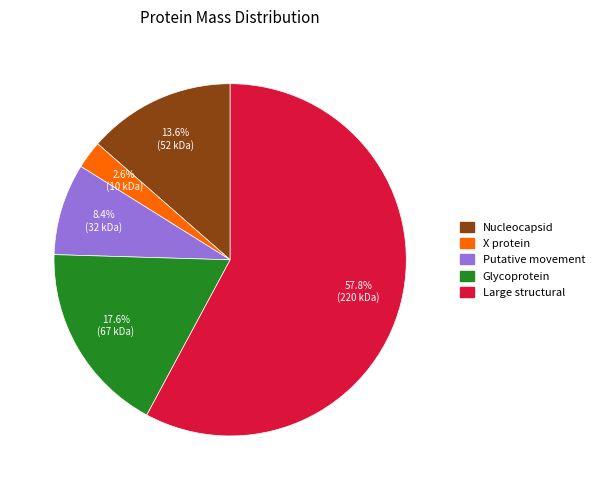

Count the number of slices in the pie.

5